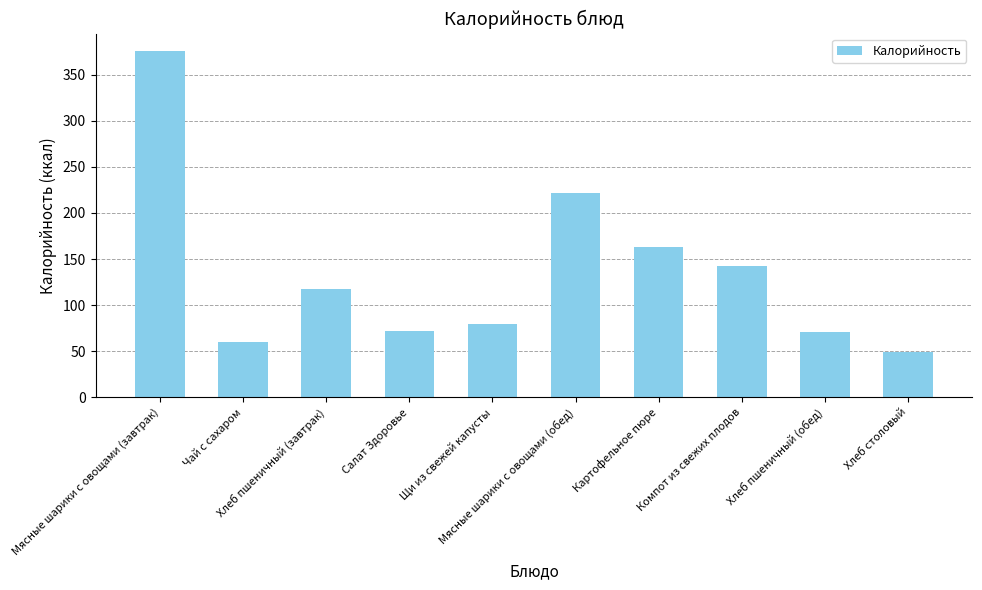

What is the difference between the second highest and minimum values?

172.2